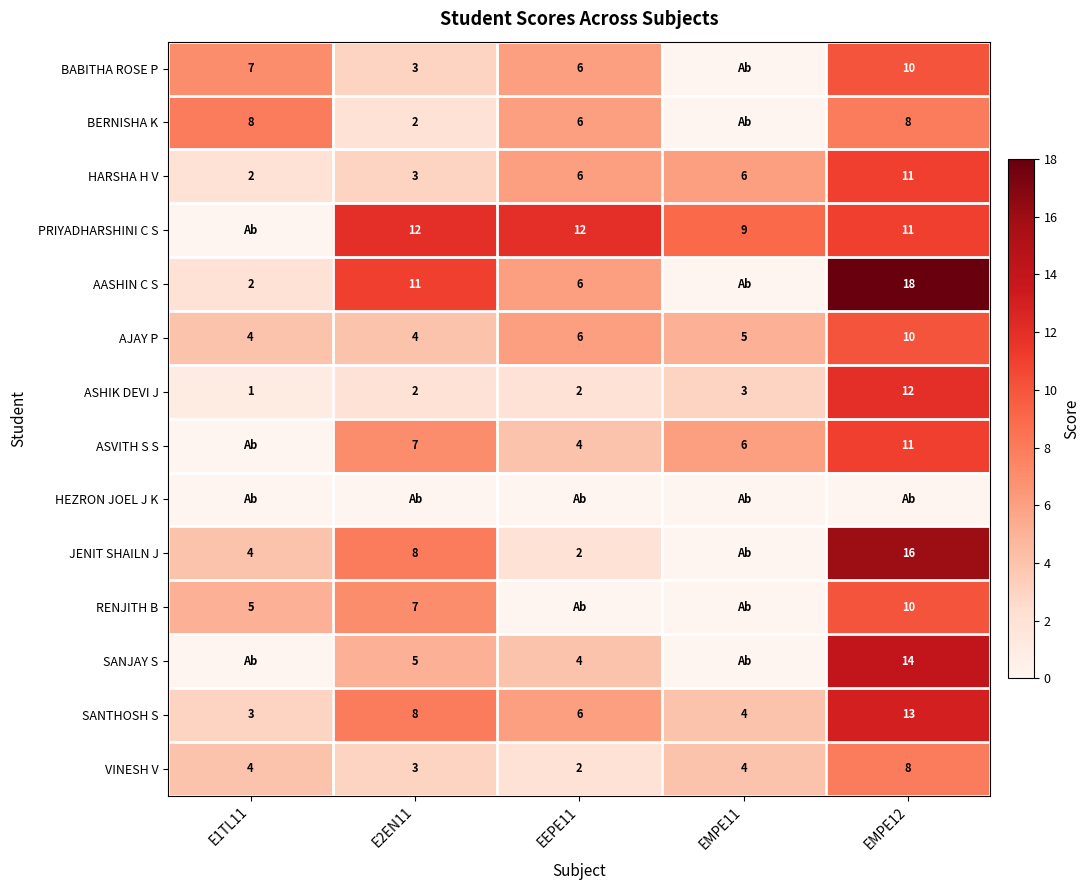

At which label does ASHIK DEVI J reach its peak?

EMPE12